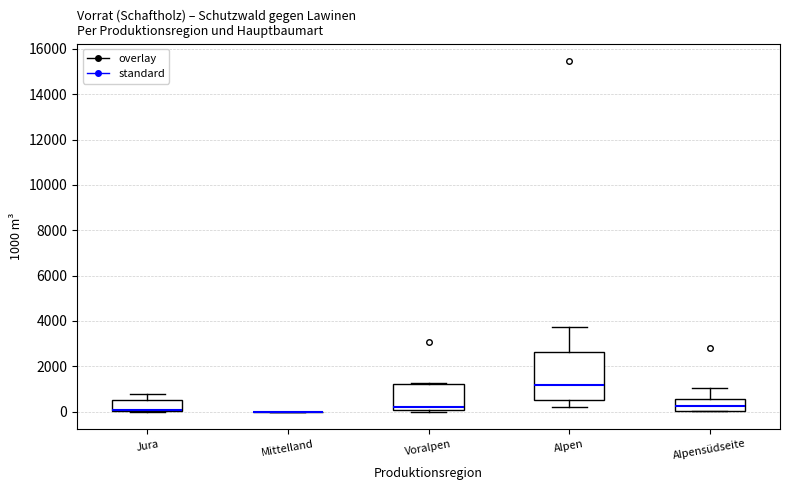

Reading left to right, read every box against the y-axis: the position of its median line, the range the box covers, and the ends of its whiskers. The values are not printed on the chart, so give them approximately, as read against the axis.

Jura: median 0 (drawn on the box's lower edge), box 0 to 600, whiskers 0 to 800
Mittelland: box collapsed to a line at 0, whiskers 0 to 0
Voralpen: median 200, box 0 to 1200, whiskers 0 (just below the box's lower edge) to 1200
Alpen: median 1200, box 400 to 2600, whiskers 200 to 3800
Alpensüdseite: median 200, box 0 to 600, whiskers 0 to 1000